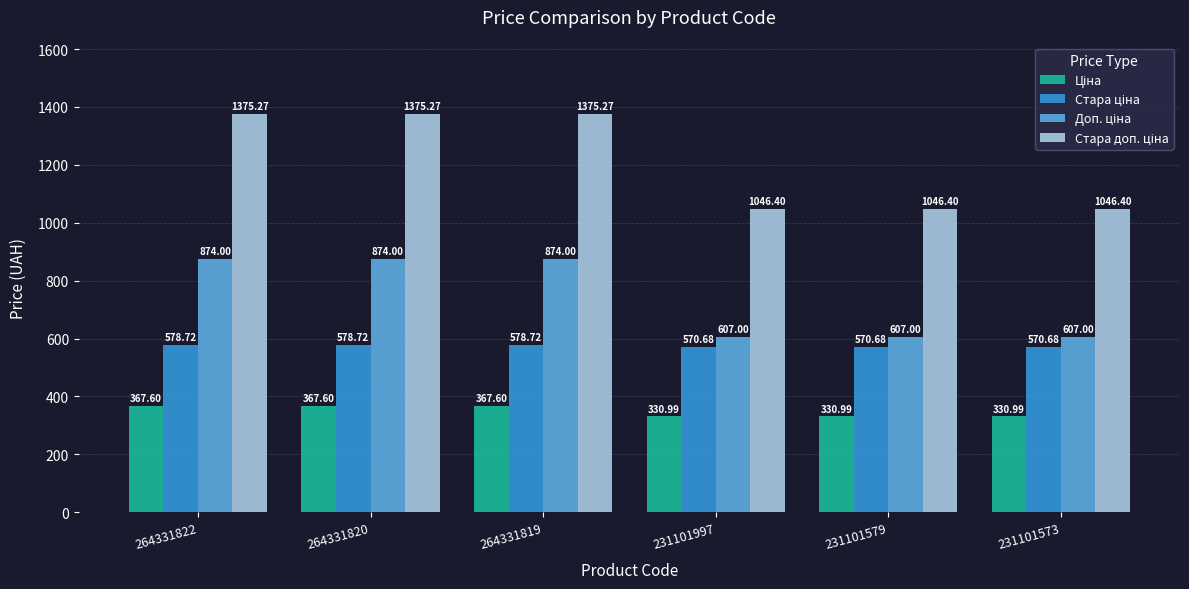

At how many categories does at least one series exceed 347?

6